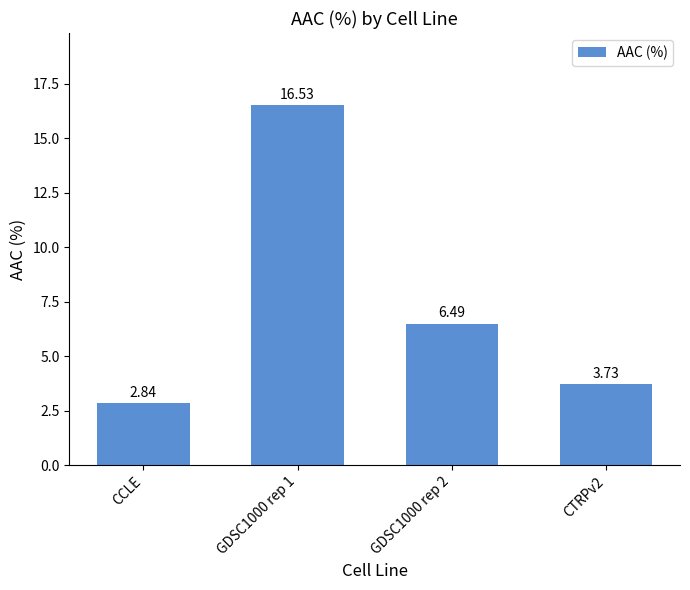

What is the label of the 4th bar from the right?

CCLE